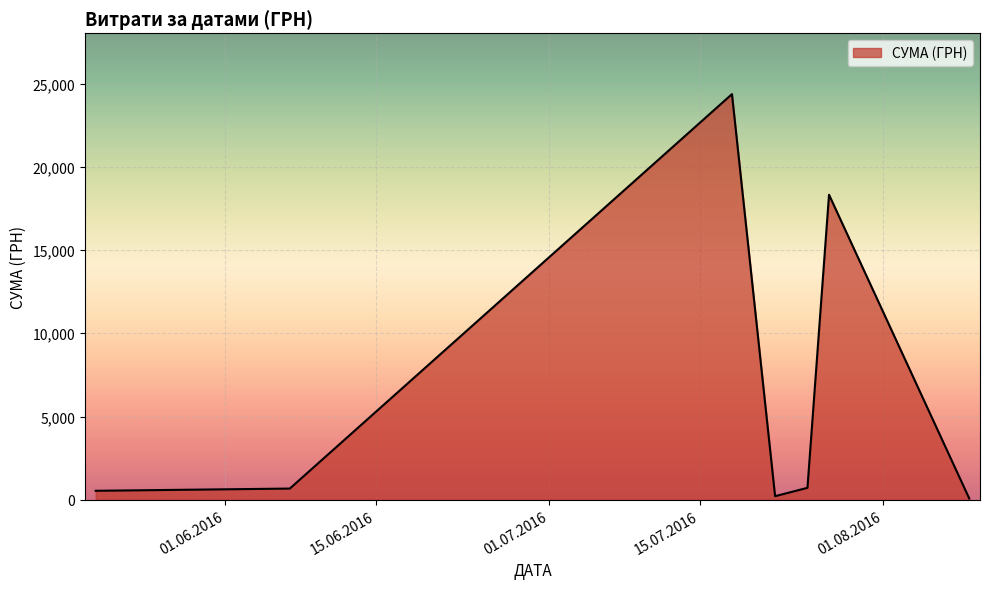

What is the sum of all values?

44904.4